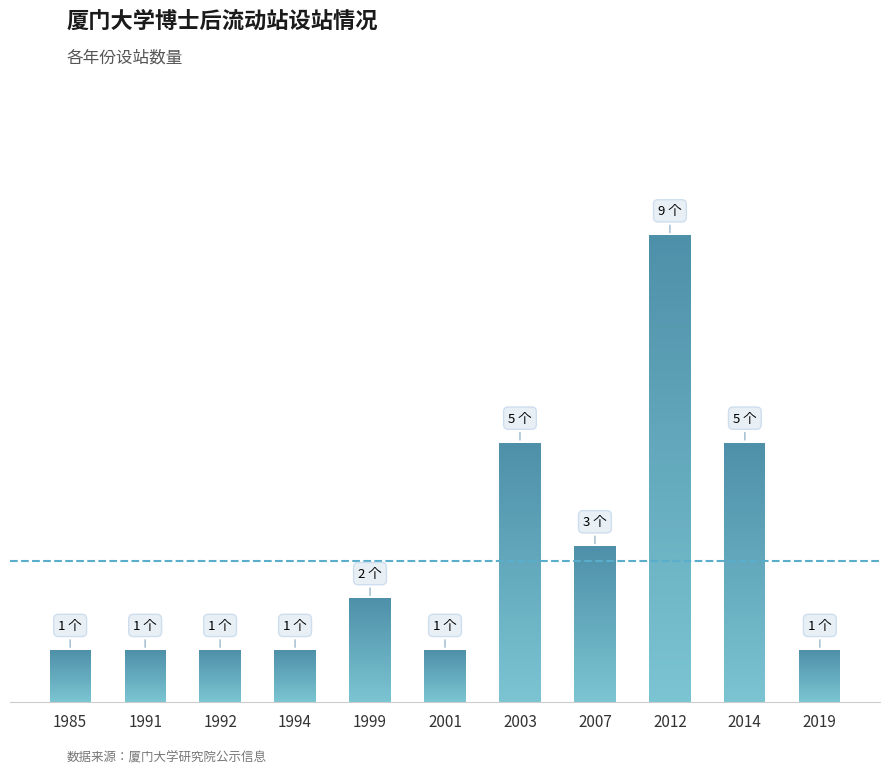

At which label is the value closest to 5?

2003